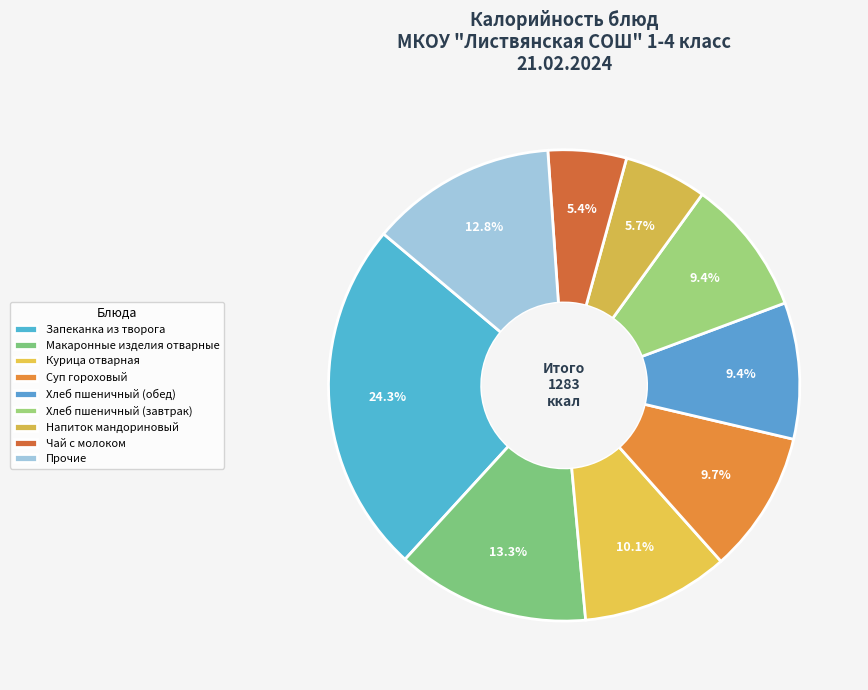

Count the number of slices in the pie.

9